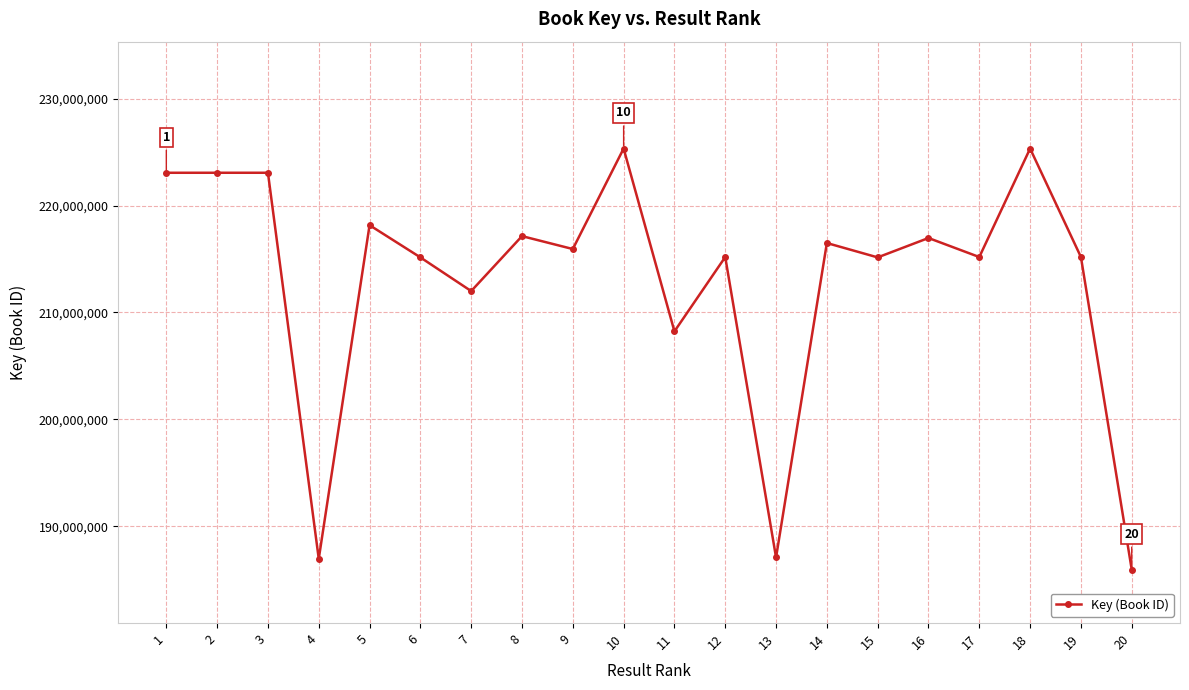

What is the value of the 1st point from the left?

223072354